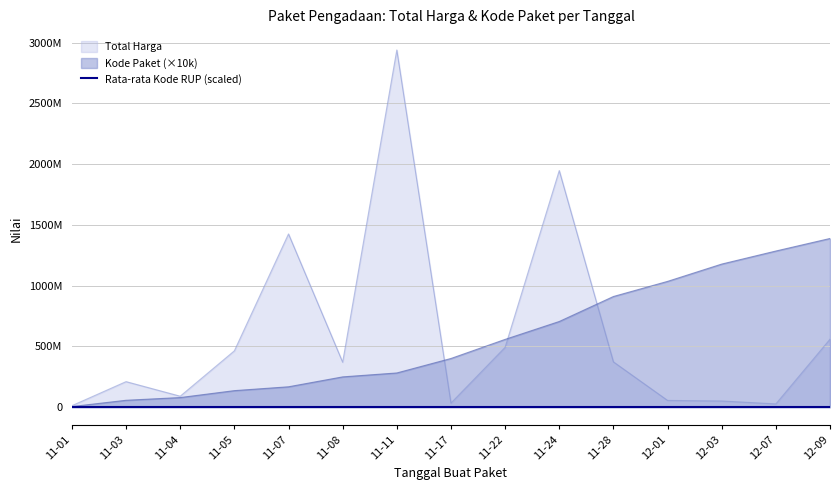

Does the chart have visible grid lines?

Yes